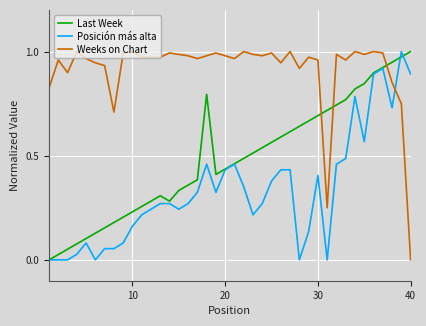

How many intersections are there between Weeks on Chart and Last Week?

3